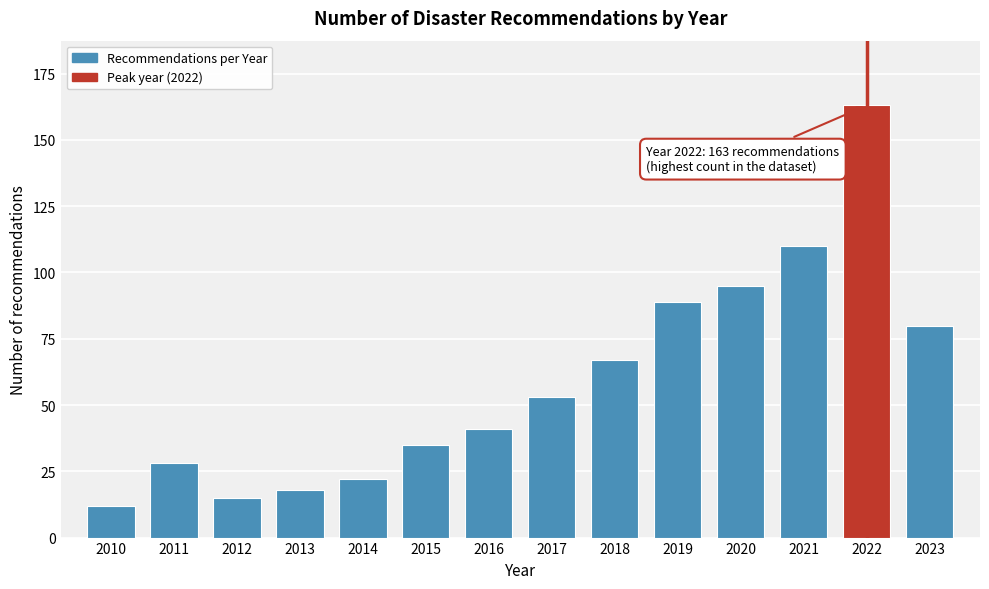

Reading right to left, what are all the values shown in this chart?

2023=80	2022=163	2021=110	2020=95	2019=89	2018=67	2017=53	2016=41	2015=35	2014=22	2013=18	2012=15	2011=28	2010=12